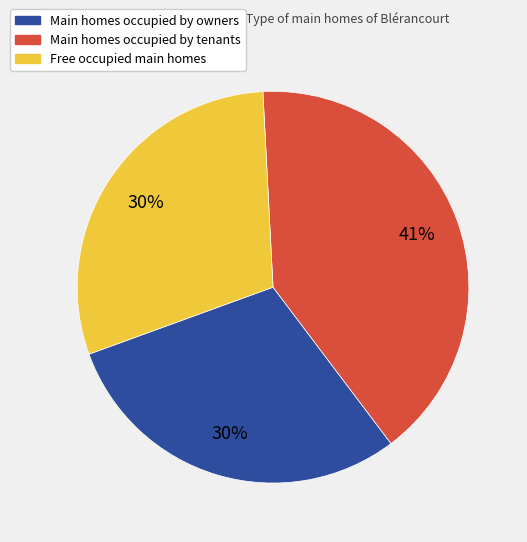

Is there a majority slice in this chart?

No